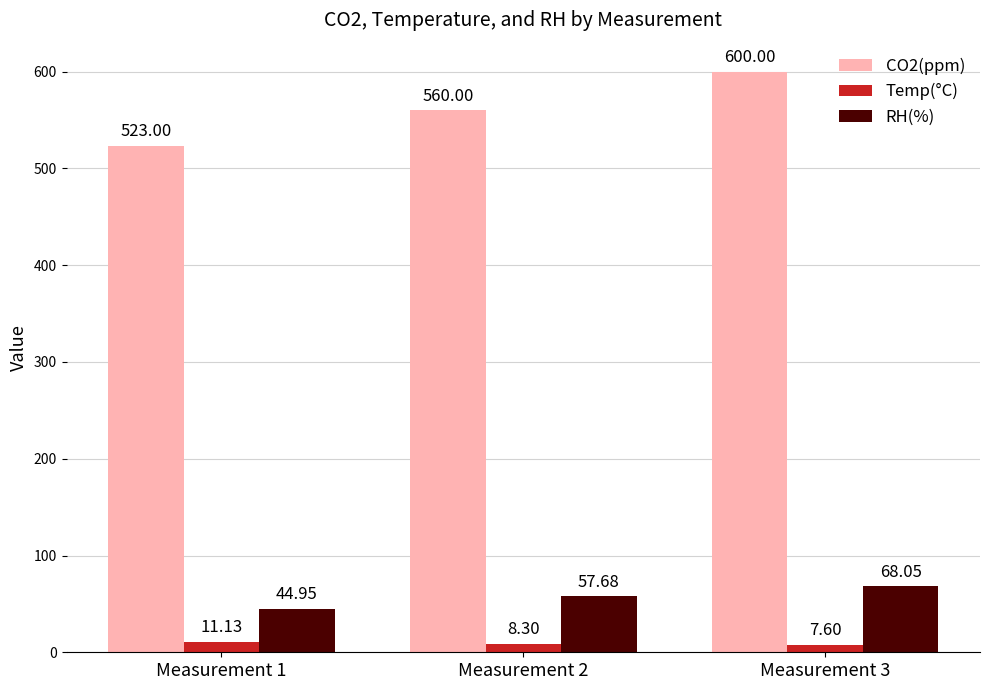

At how many categories does at least one series exceed 144?

3